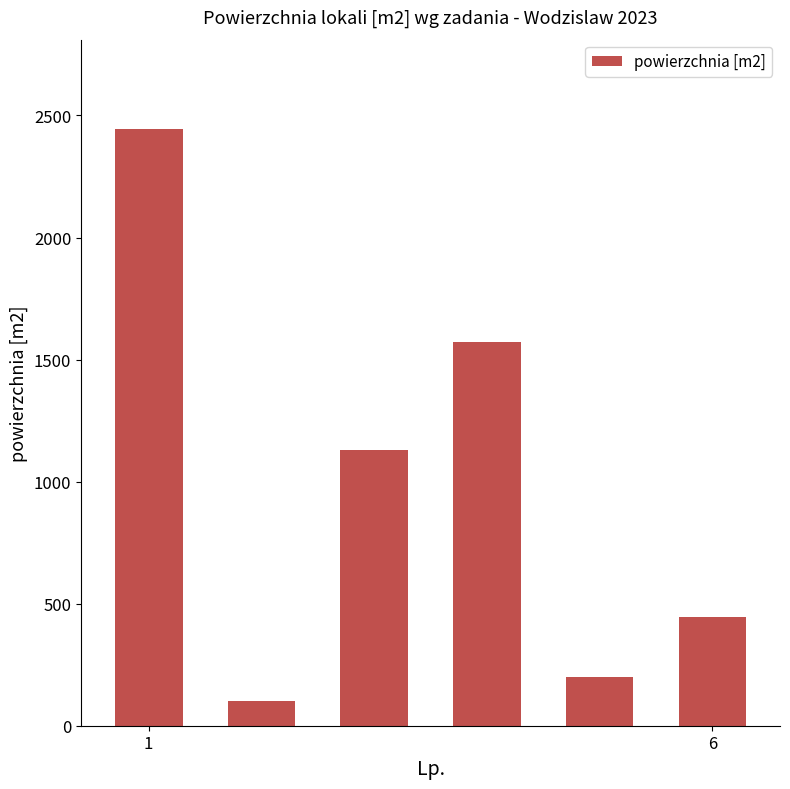

What is the maximum value shown in the chart?

2444